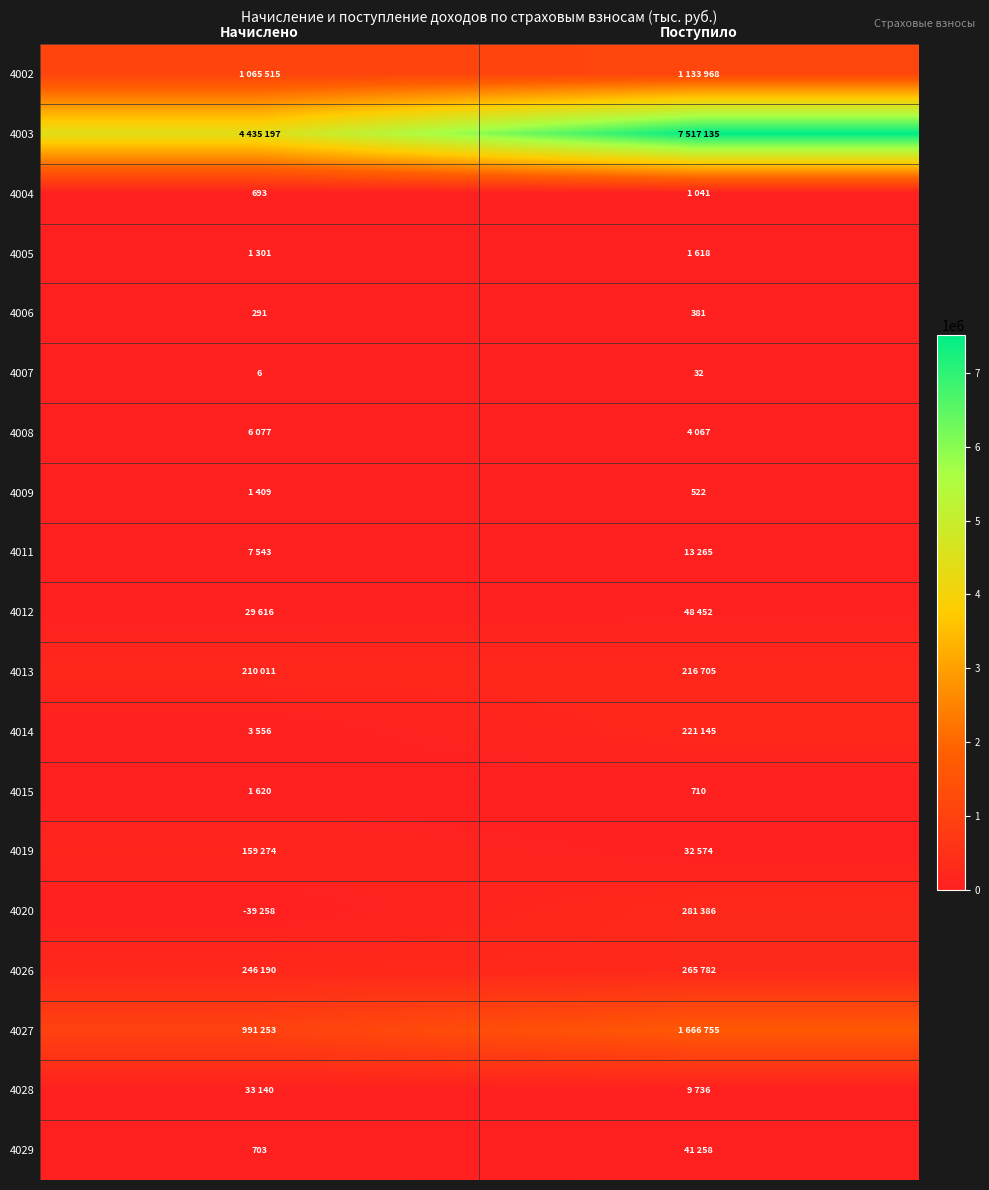

What is the minimum value for 4007?

6